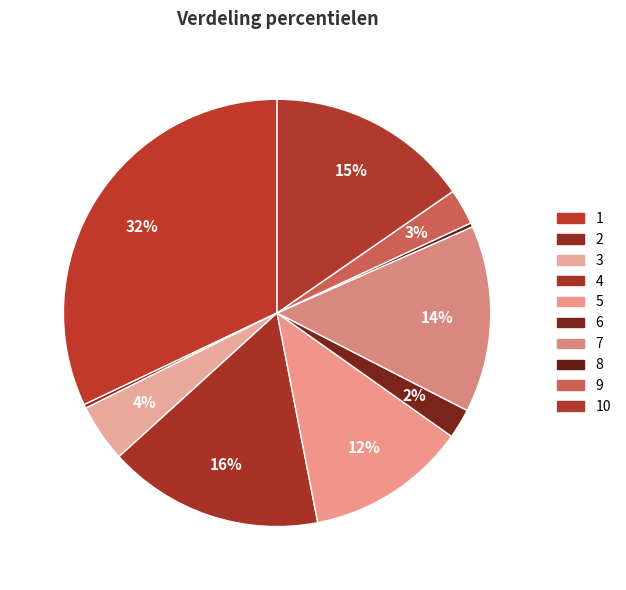

How many segments does this pie chart have?

10